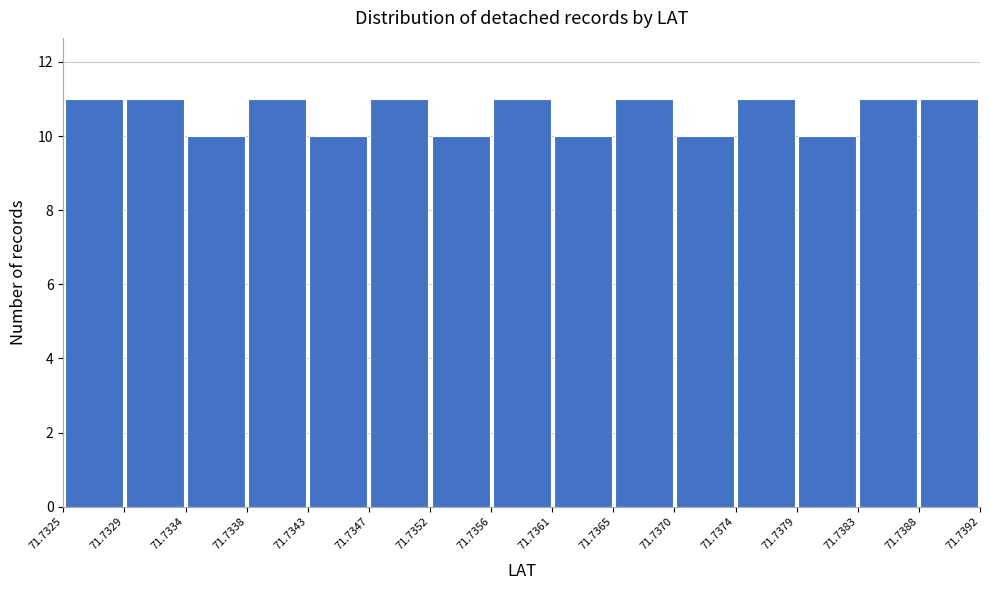

Reading left to right, list every bar in this chart as the range it spans on the x-axis followed by its height. The values are not printed on the chart, so give them approximately, as read against the axis.

71.7325 to 71.7329: 11
71.7329 to 71.7334: 11
71.7334 to 71.7338: 10
71.7338 to 71.7343: 11
71.7343 to 71.7347: 10
71.7347 to 71.7352: 11
71.7352 to 71.7356: 10
71.7356 to 71.7361: 11
71.7361 to 71.7365: 10
71.7365 to 71.7370: 11
71.7370 to 71.7374: 10
71.7374 to 71.7379: 11
71.7379 to 71.7383: 10
71.7383 to 71.7388: 11
71.7388 to 71.7392: 11